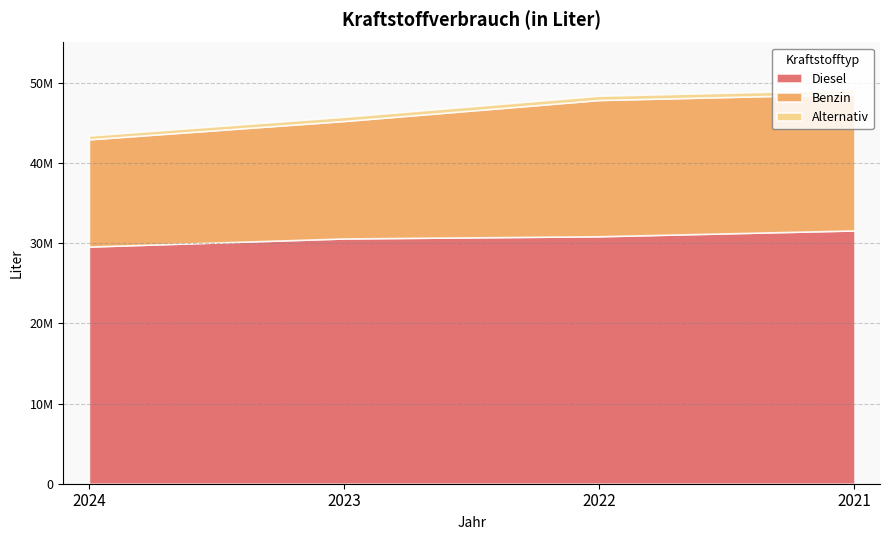

True or false: Diesel and Benzin cross at least once.

False